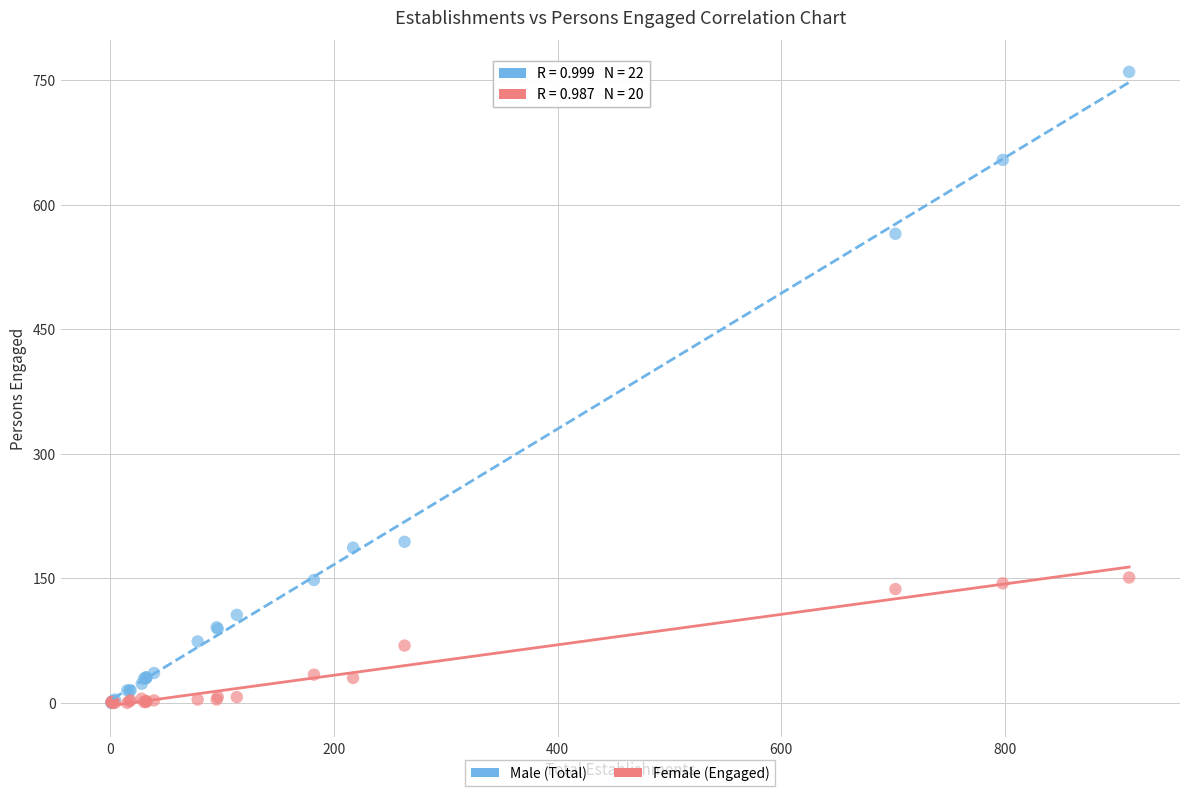

What are all the series names shown in the legend?

Male (Total), Female (Engaged)